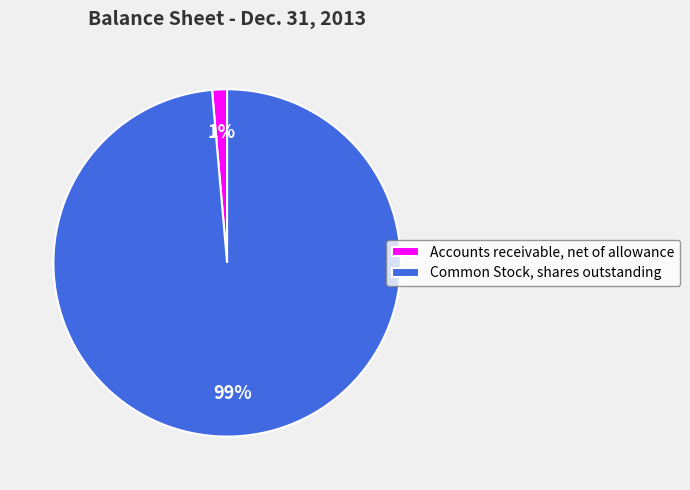

Between Accounts receivable, net of allowance and Common Stock, shares outstanding, which is larger?

Common Stock, shares outstanding